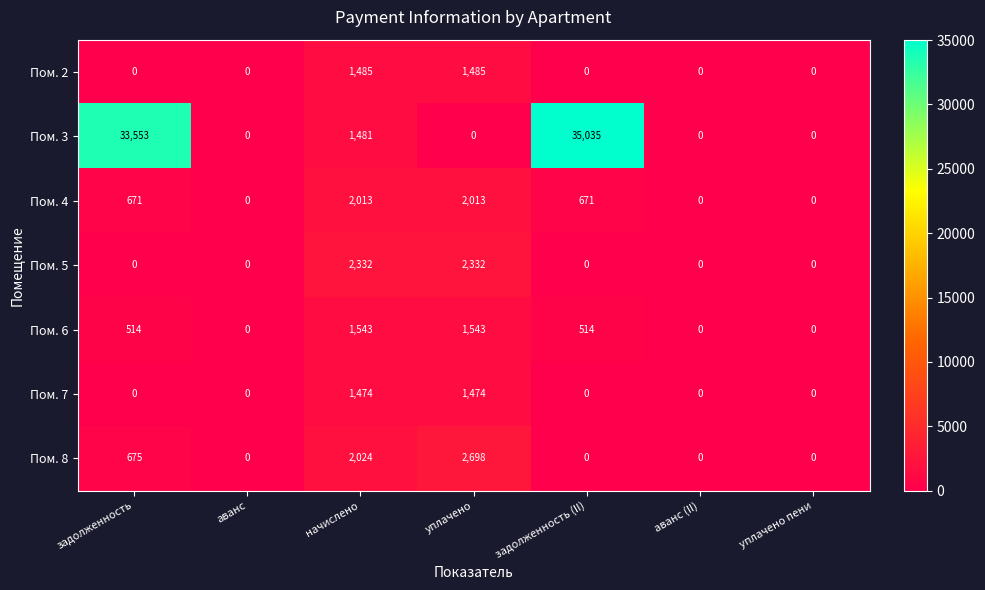

True or false: Пом. 4 has a value of 2828 at уплачено.

False